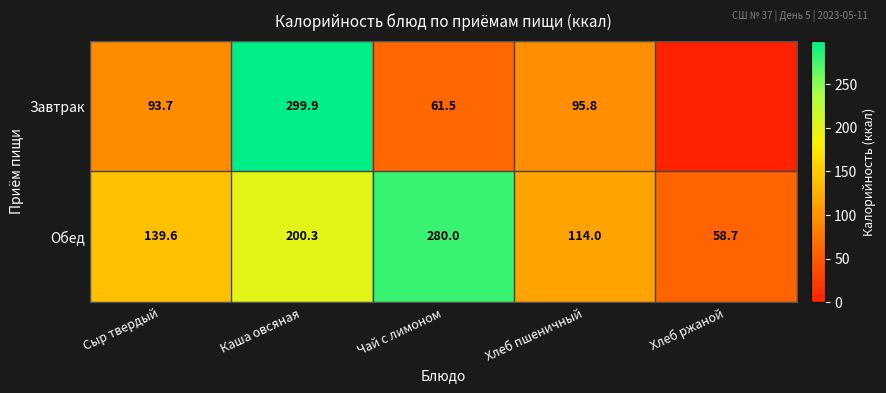

How many categories are shown in the chart?

5